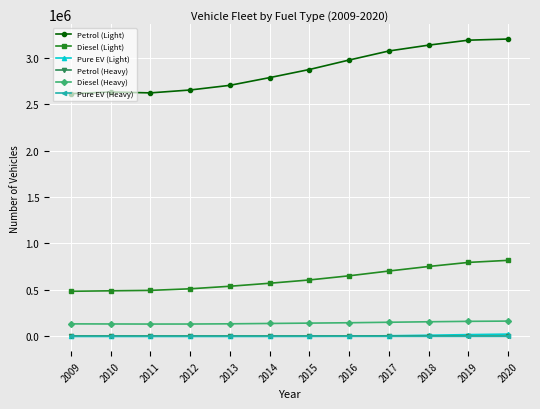

What value does the Pure EV (Heavy) series have at 2010?

77